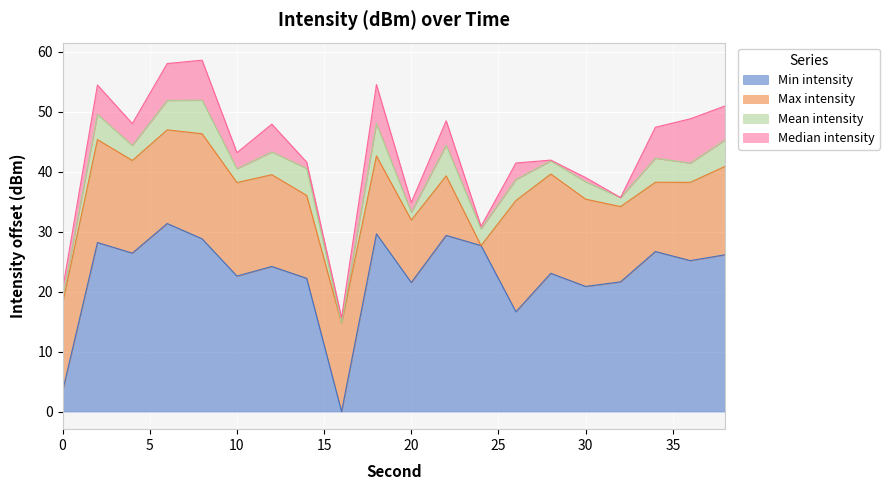

What is the highest value of the Min intensity series?

31.4